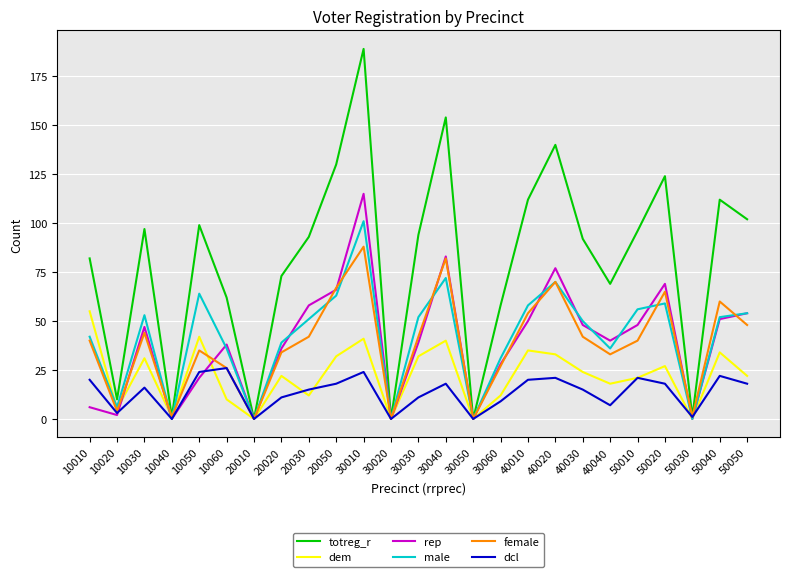

Is this an area chart (filled region under the line)?

No